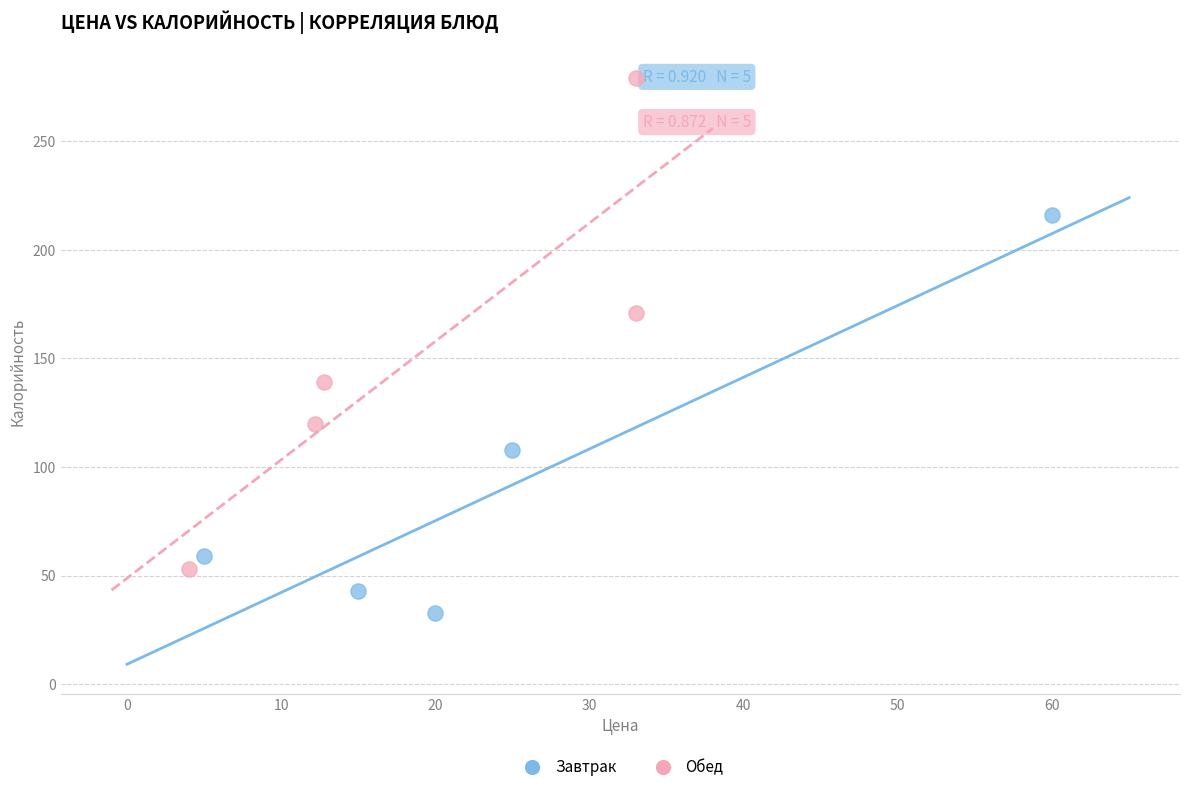

Which series contains the lowest Y value?

Завтрак